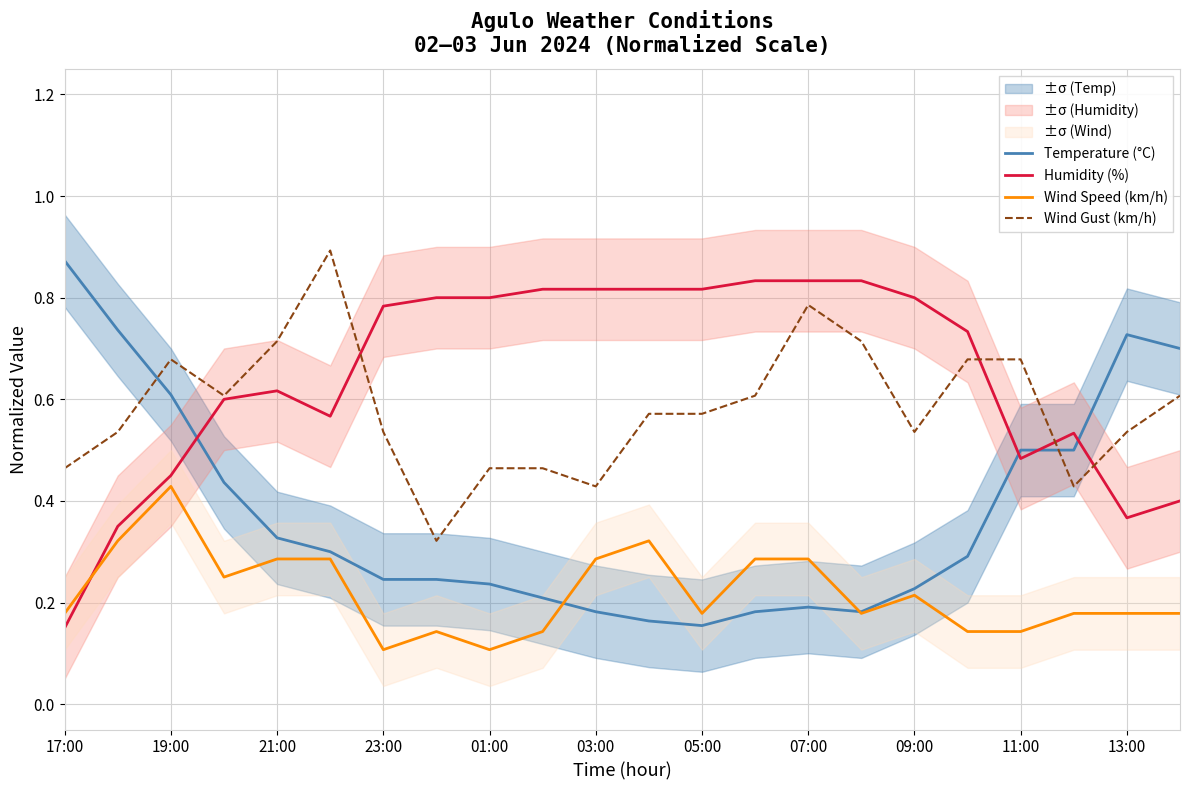

Does the chart display data point markers on the line(s)?

No